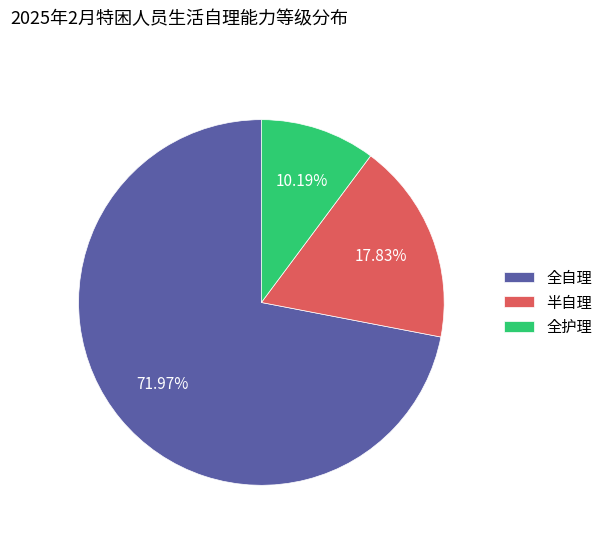

Which category has the biggest portion of the pie?

全自理